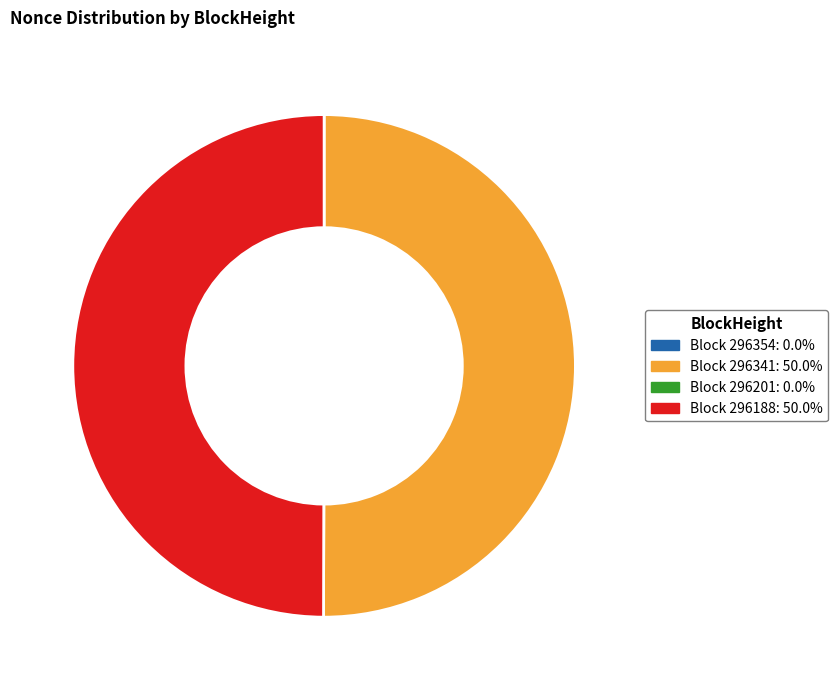

Approximately how many times larger is the value at Block 296341: 50.0% compared to Block 296188: 50.0%?

1.0